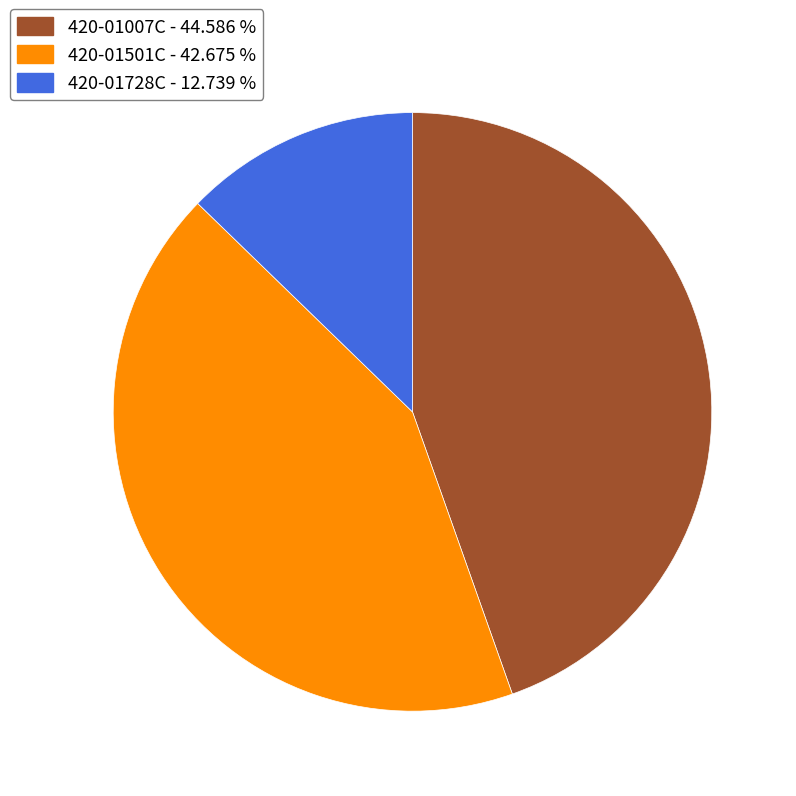

Rank the categories by value from highest to lowest.

420-01007C, 420-01501C, 420-01728C